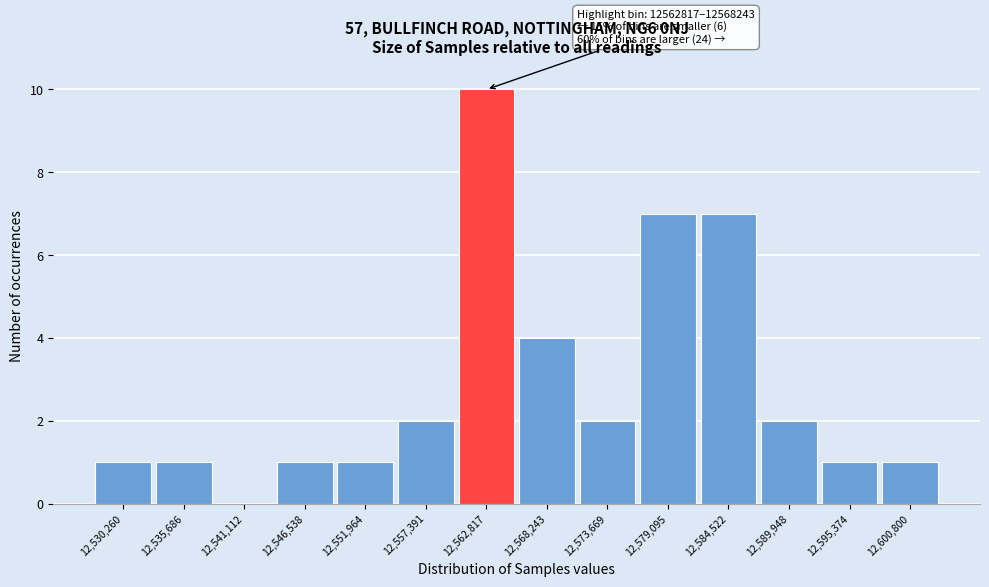

Reading left to right, list all the values displayed in this chart.

12,530,260=1	12,535,686=1	12,541,112=0	12,546,538=1	12,551,964=1	12,557,391=2	12,562,817=10	12,568,243=4	12,573,669=2	12,579,095=7	12,584,522=7	12,589,948=2	12,595,374=1	12,600,800=1